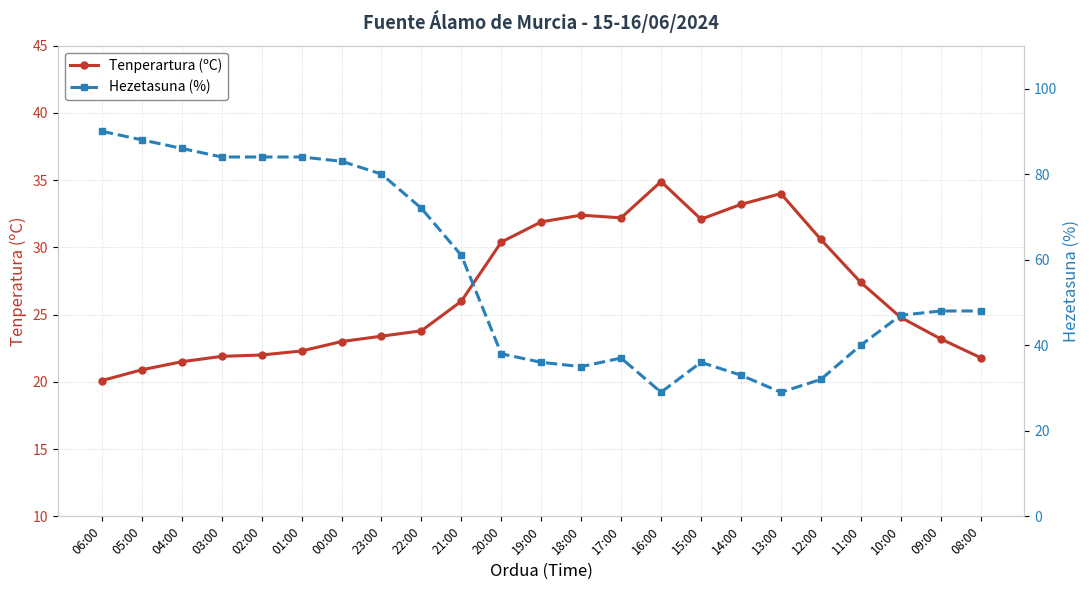

What is the difference between the maximum and minimum values in the Tenperartura (ºC) series?

14.8